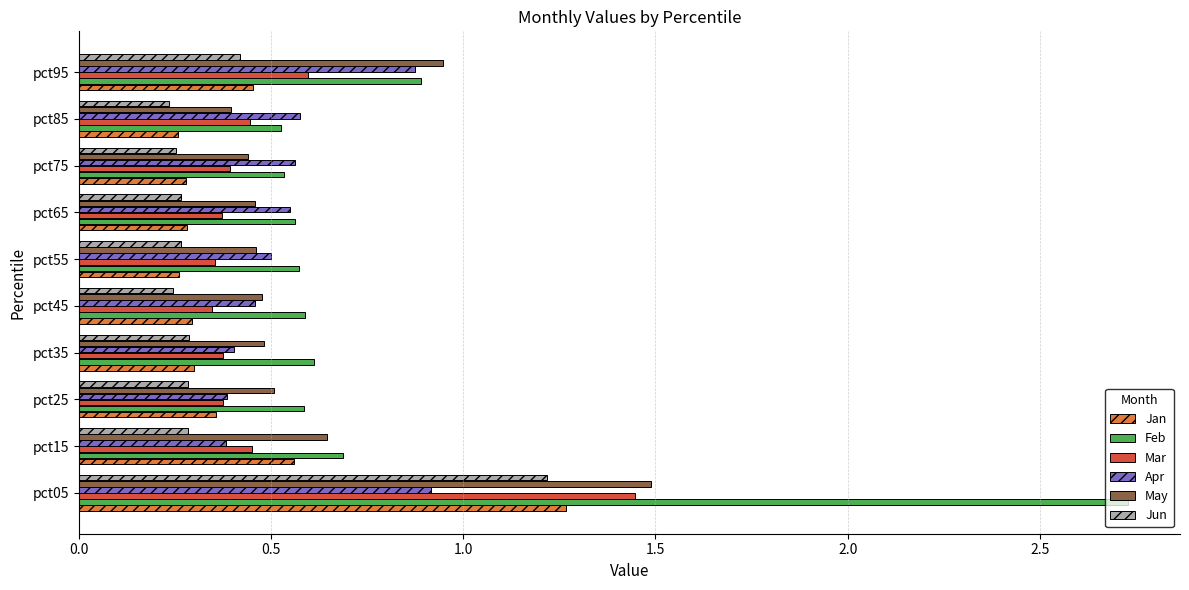

What is the sum of all Jan values?

4.3